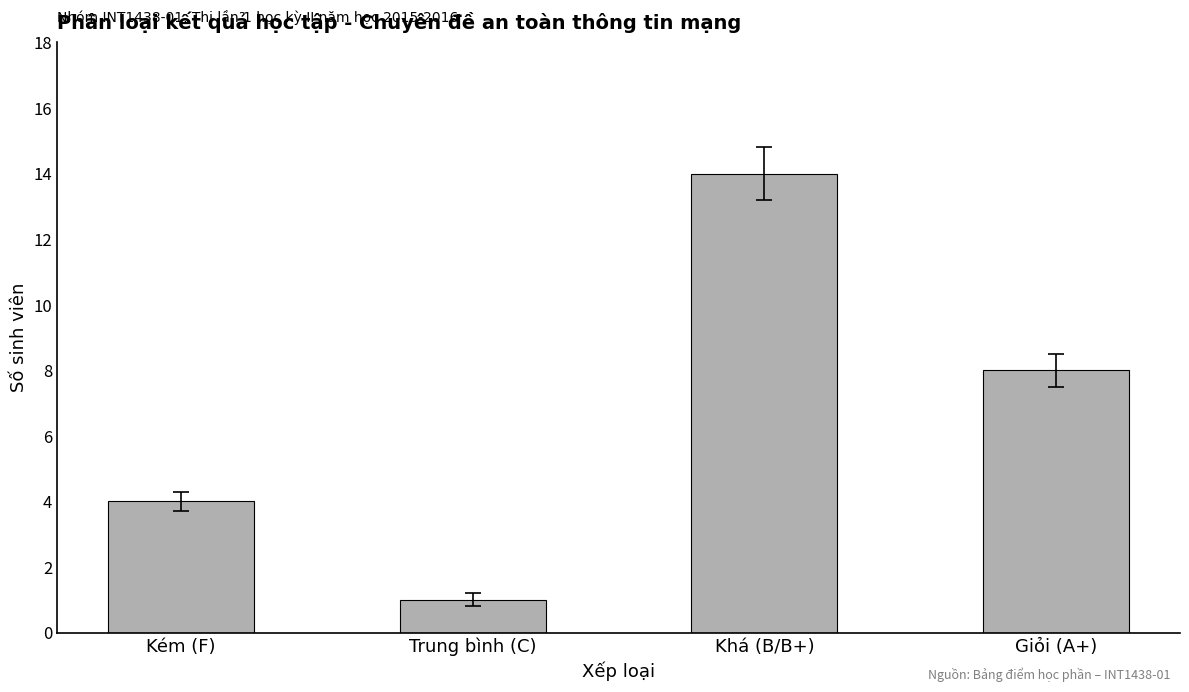

Between Khá (B/B+) and Giỏi (A+), which is larger?

Khá (B/B+)